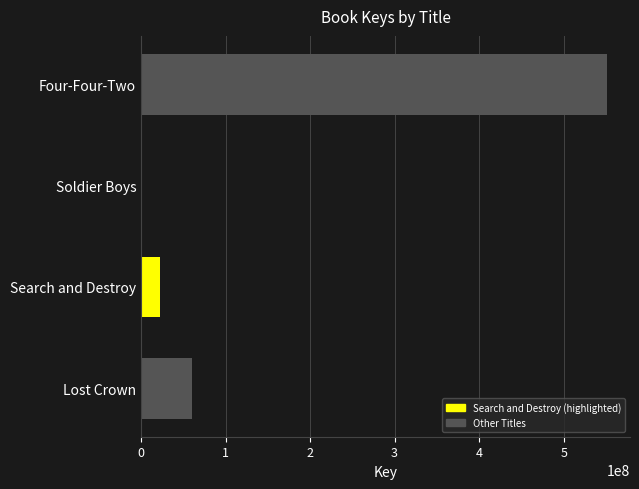

Which label corresponds to the largest value in the chart?

Four-Four-Two